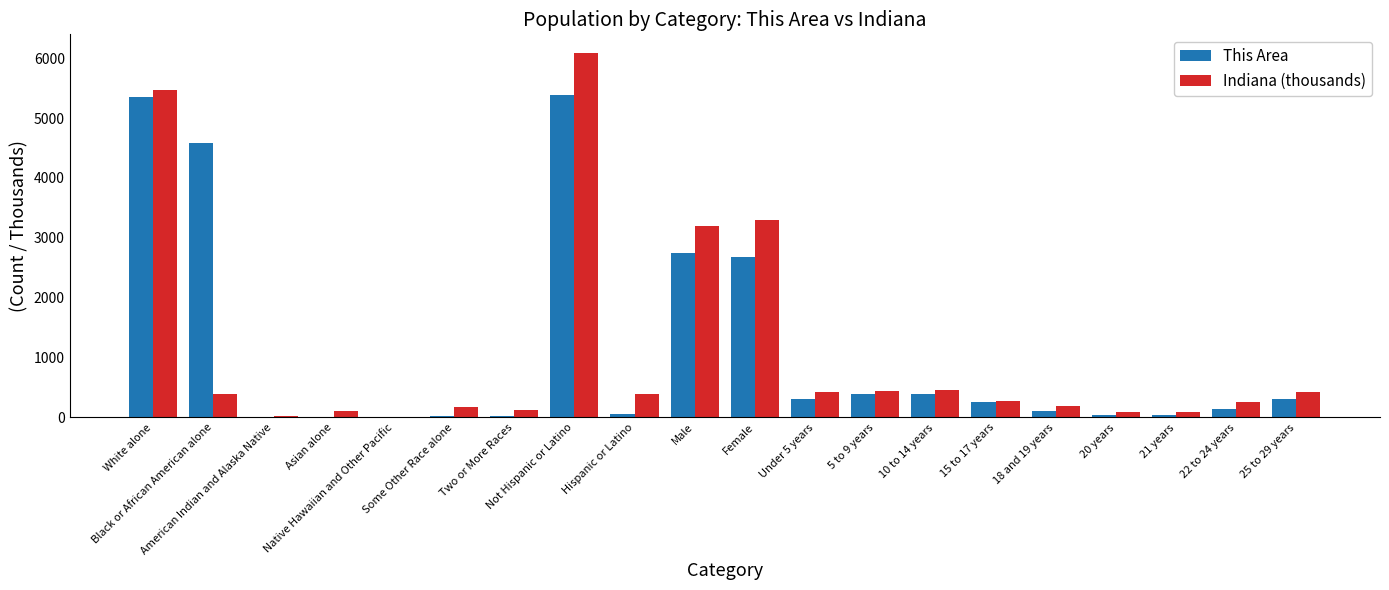

What is the maximum value for This Area?

5382.0